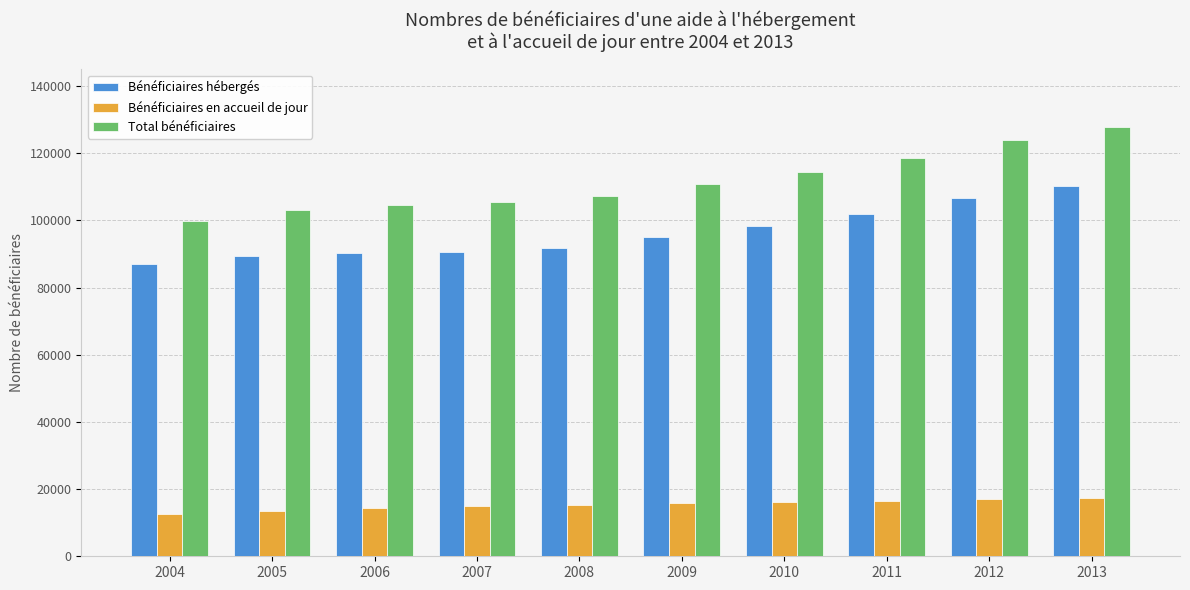

How many data points does each series have?

10